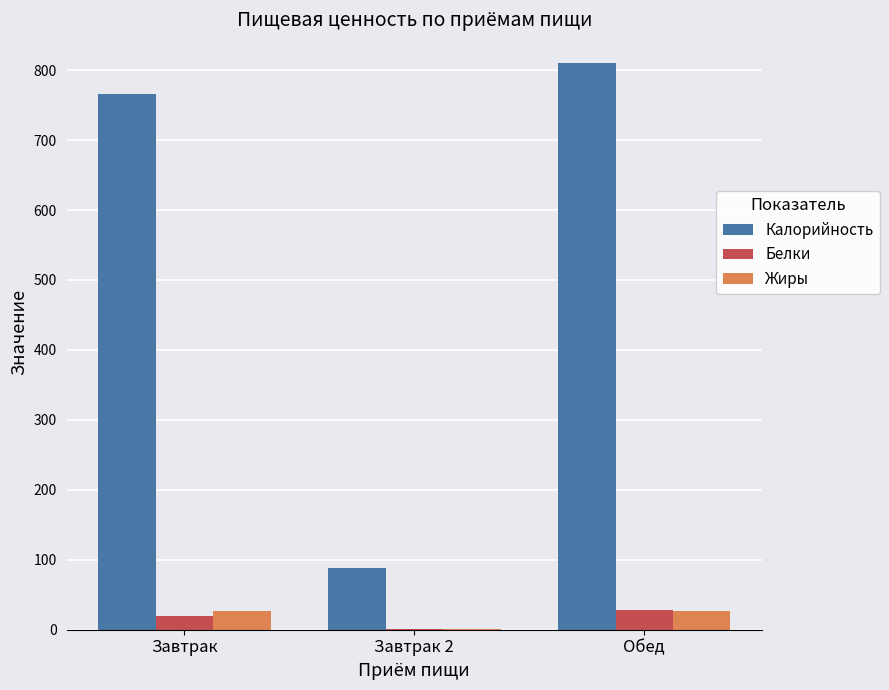

Is it true that Калорийность equals 197.0 at Завтрак?

False